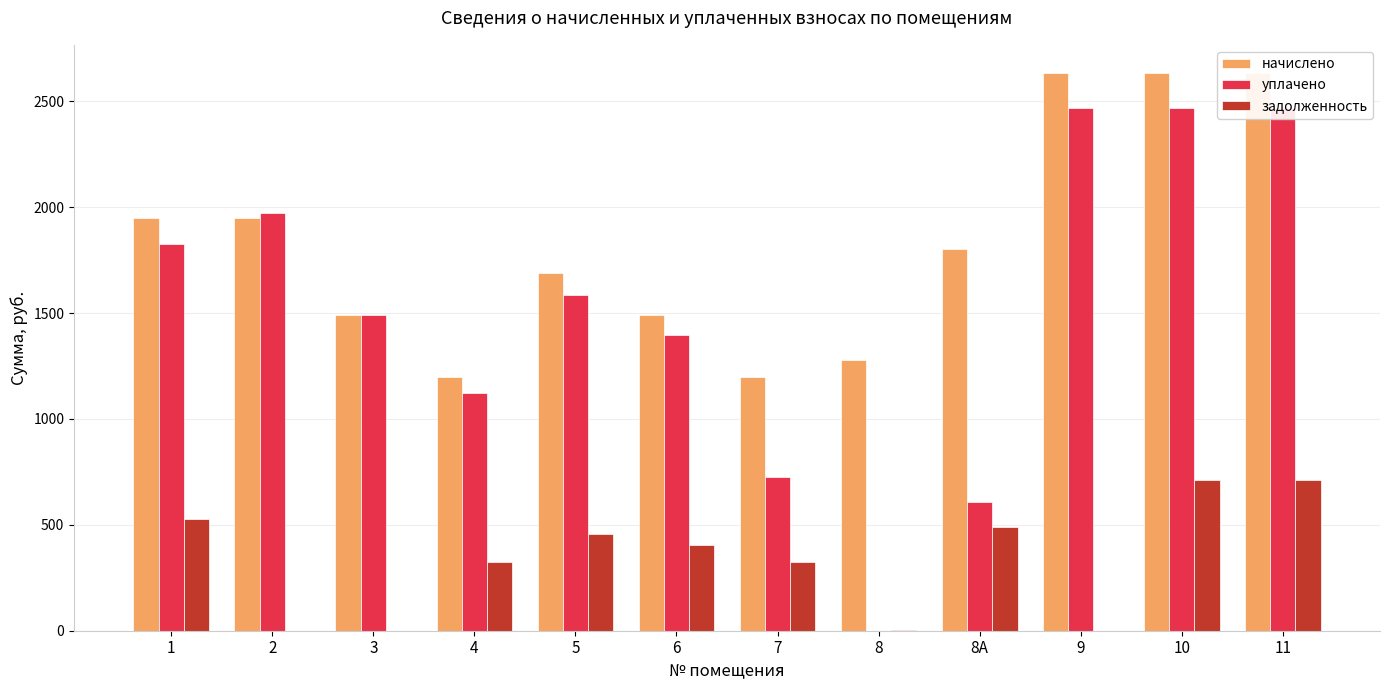

What is the highest value of the уплачено series?

2470.5